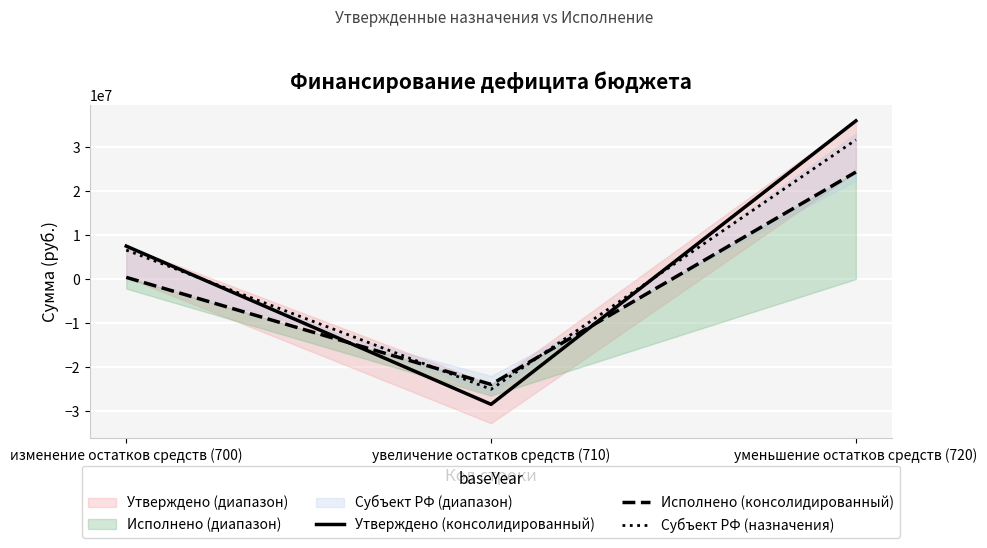

List the series in order of their peak value, highest first.

Утверждено (консолидированный), Субъект РФ (назначения), Исполнено (консолидированный)